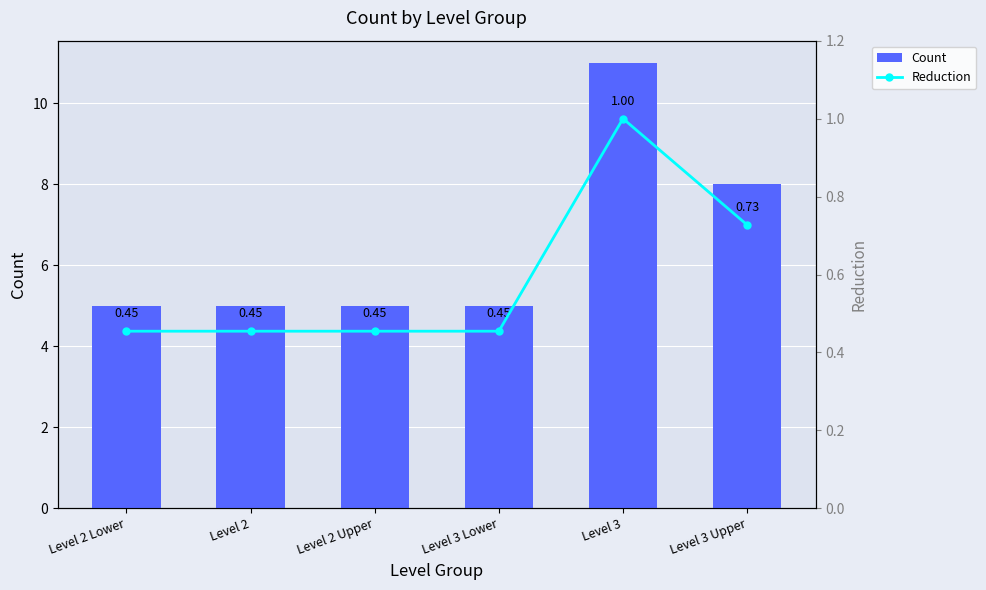

Which series changed the most between Level 2 Lower and Level 2 Upper?

Count